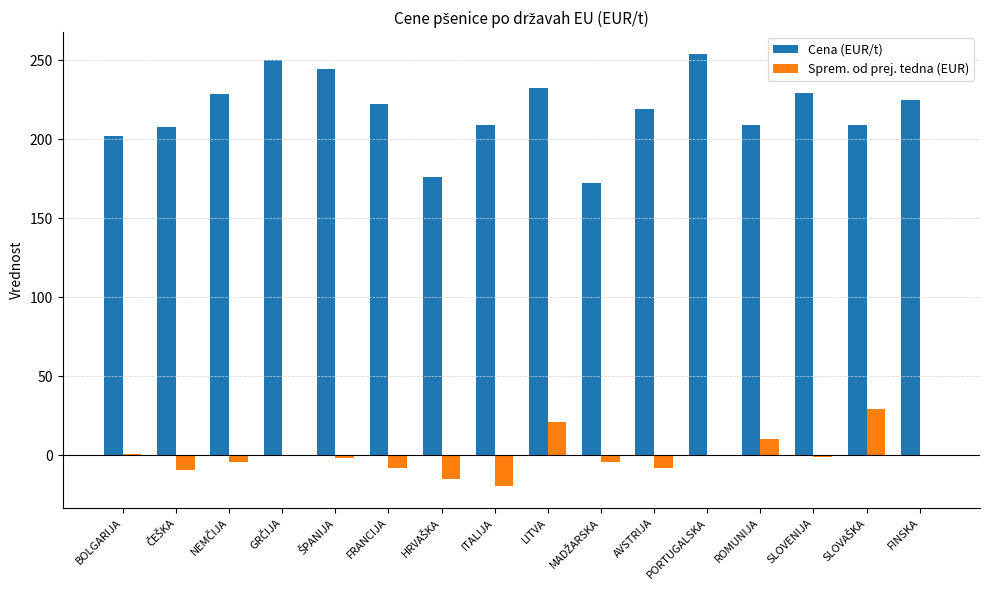

What is the maximum value shown in the chart?

254.0